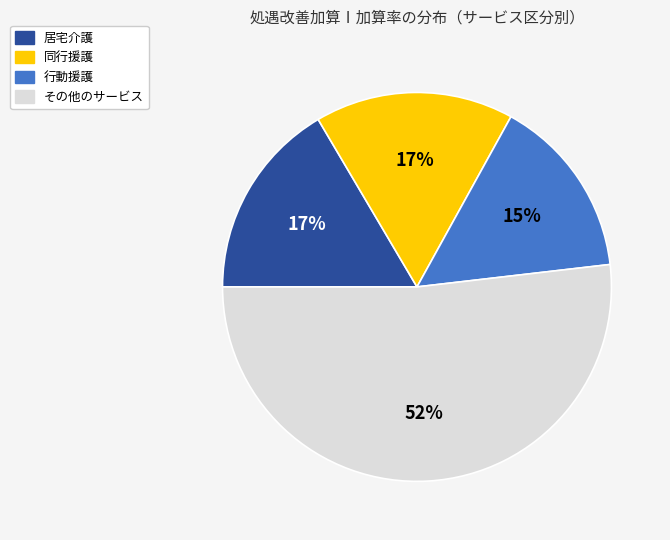

To the nearest percent, what is the average slice percentage?

25%